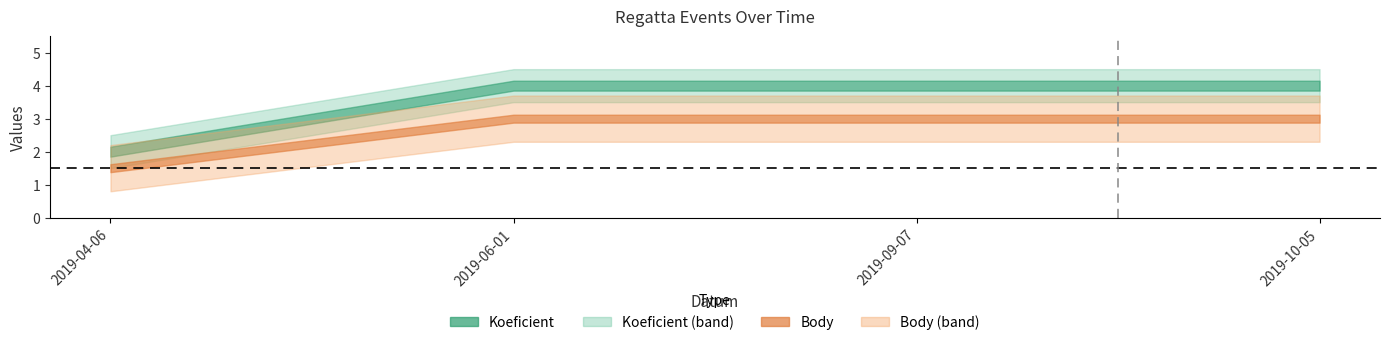

How many lines are shown in the chart?

2